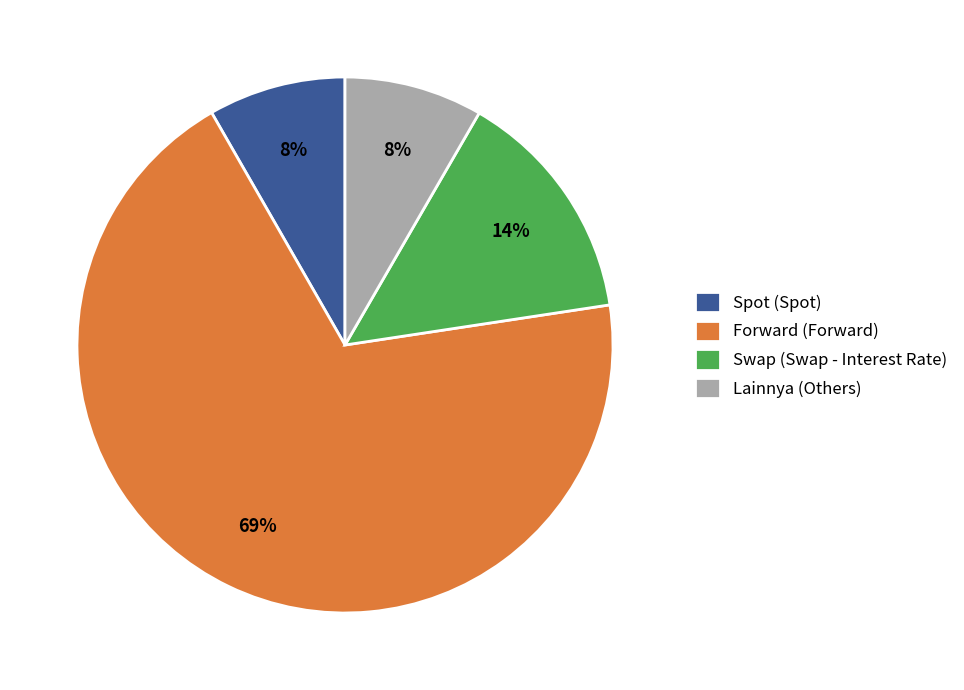

To the nearest percent, what is the average slice percentage?

25%